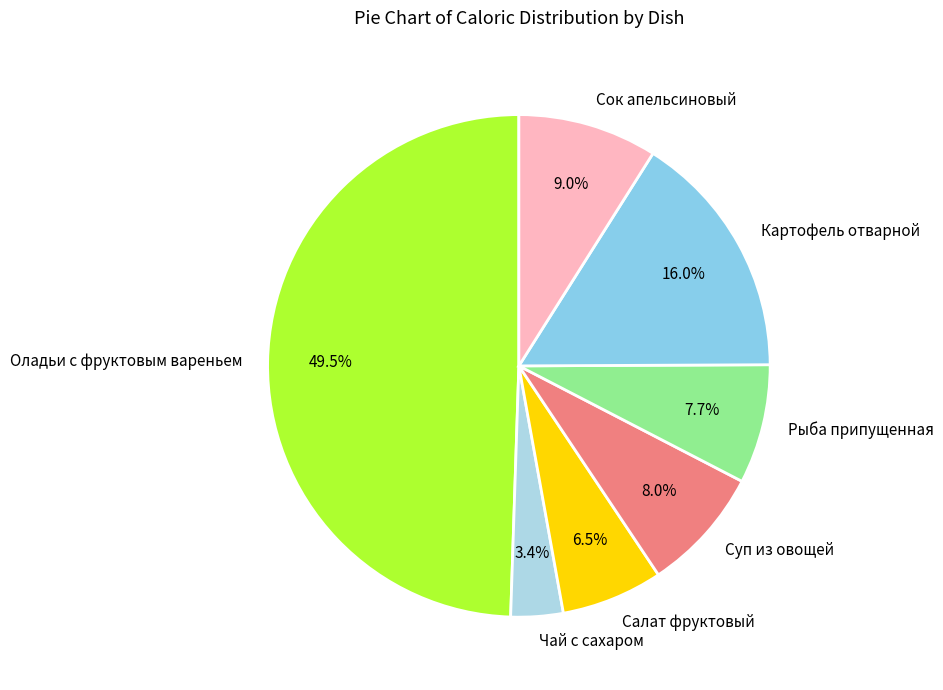

Is it true that Суп из овощей is 8% of the pie?

True